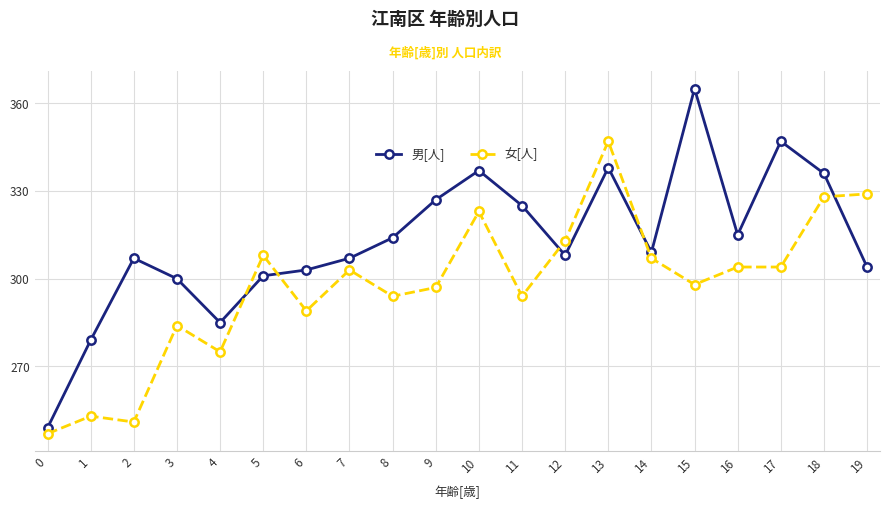

Reading left to right, transcribe all the data shown in this chart.

男[人]: 0=249	1=279	2=307	3=300	4=285	5=301	6=303	7=307	8=314	9=327	10=337	11=325	12=308	13=338	14=309	15=365	16=315	17=347	18=336	19=304
女[人]: 0=247	1=253	2=251	3=284	4=275	5=308	6=289	7=303	8=294	9=297	10=323	11=294	12=313	13=347	14=307	15=298	16=304	17=304	18=328	19=329